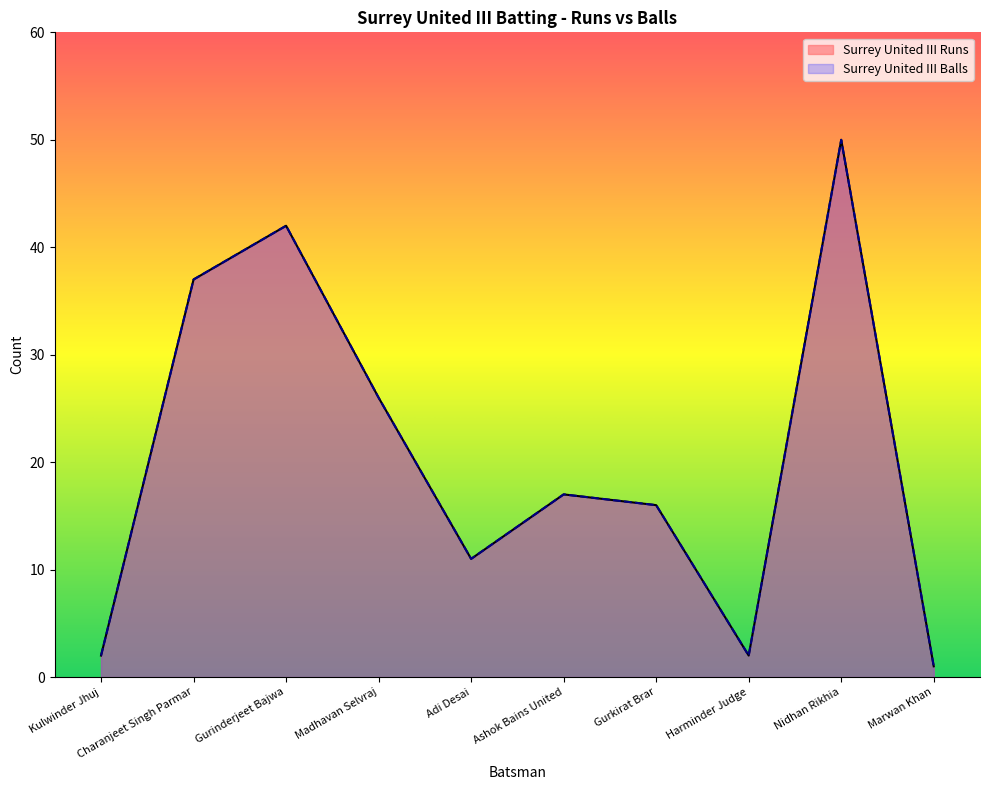

What is the total value across all series at Nidhan Rikhia?

100